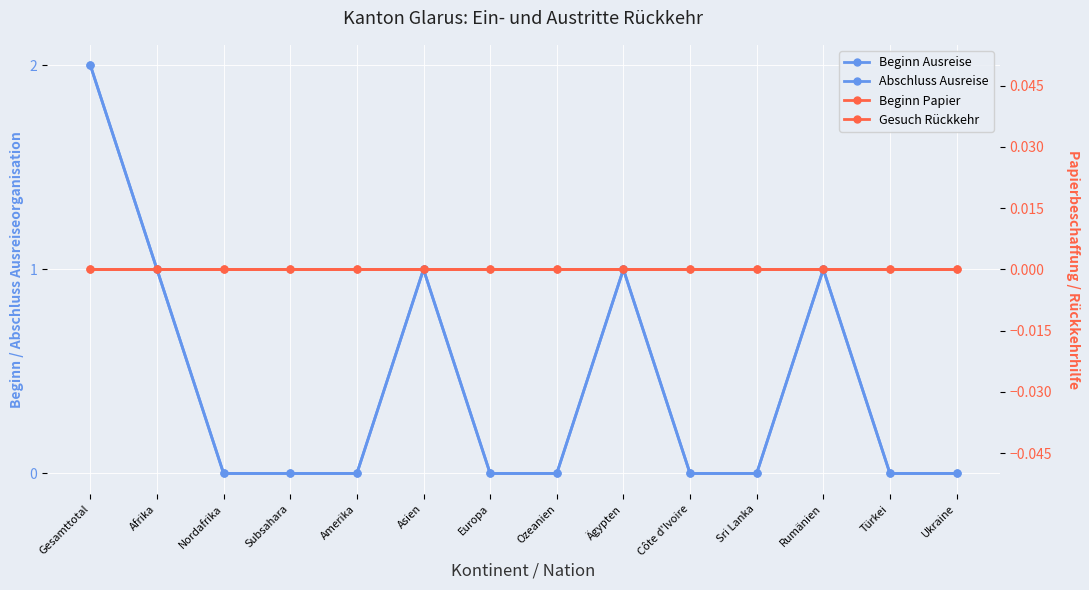

What is the difference between the highest and lowest values at Ägypten?

1